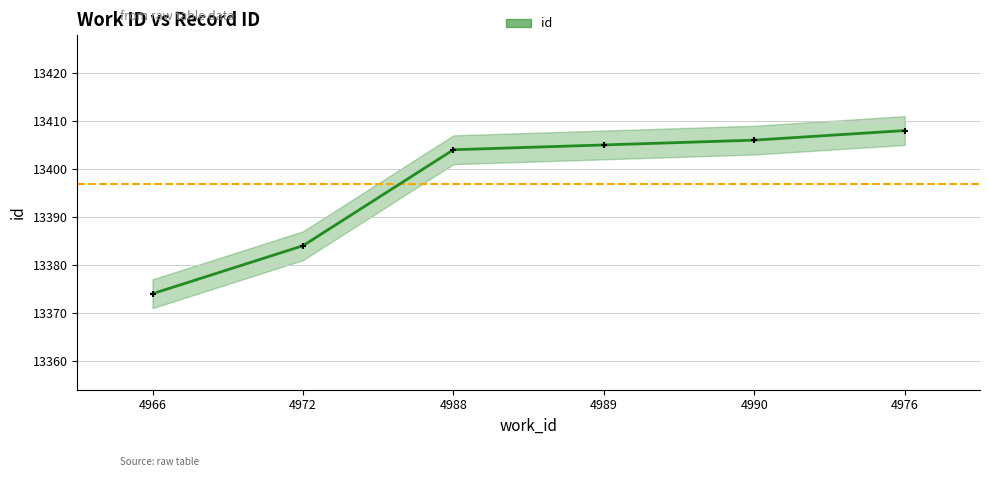

What is the change in value from 4966 to 4989?

+31